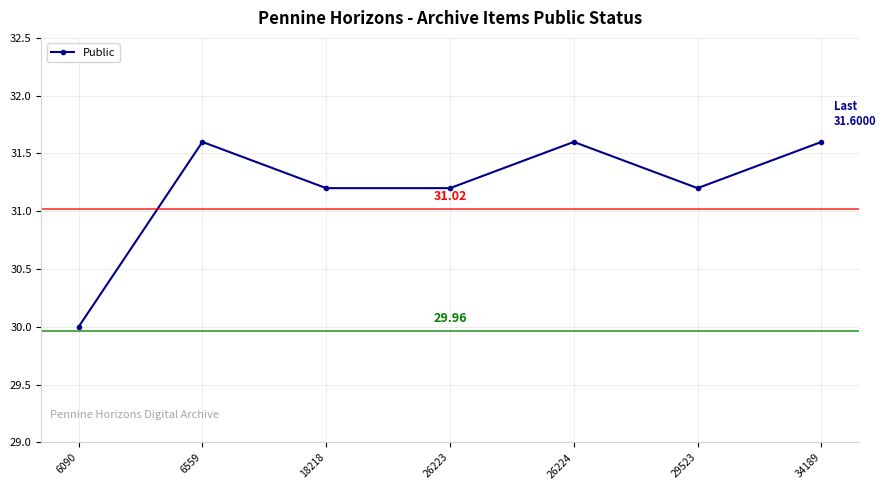

How many interior local peaks (higher than both neighbors) does the data have?

2